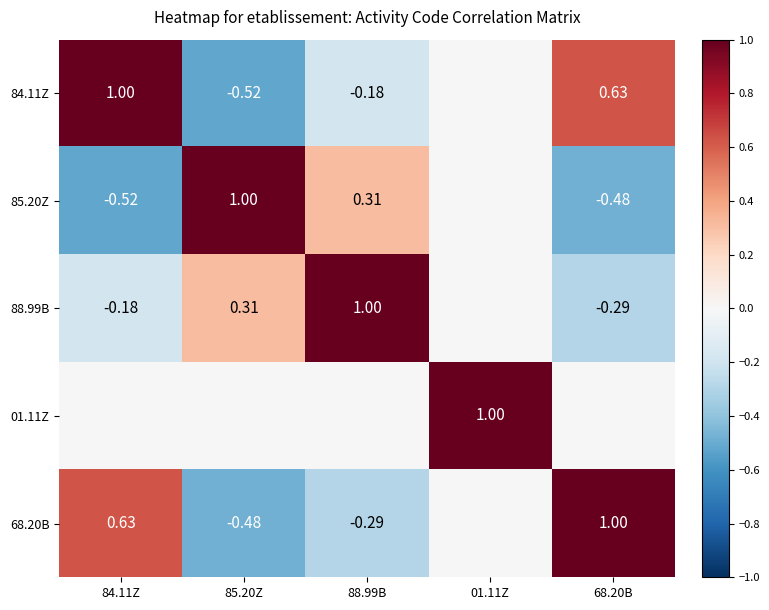

Is the value of 84.11Z at 88.99B greater than the value of 68.20B at 68.20B?

No